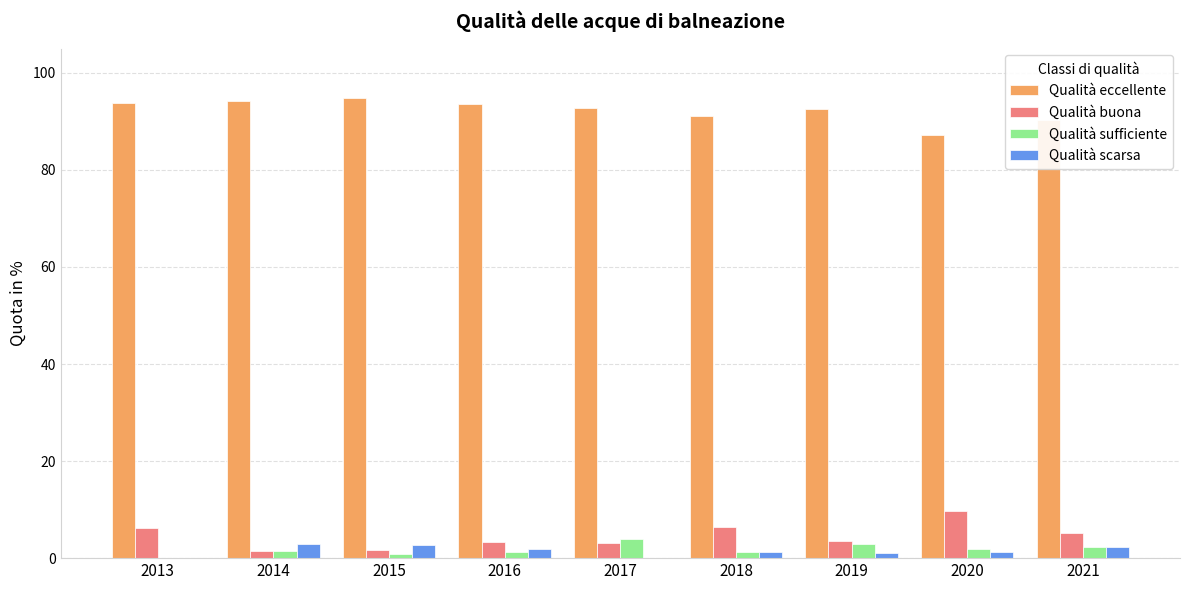

What is the sum of the Qualità sufficiente values at 2021 and 2016?

3.6